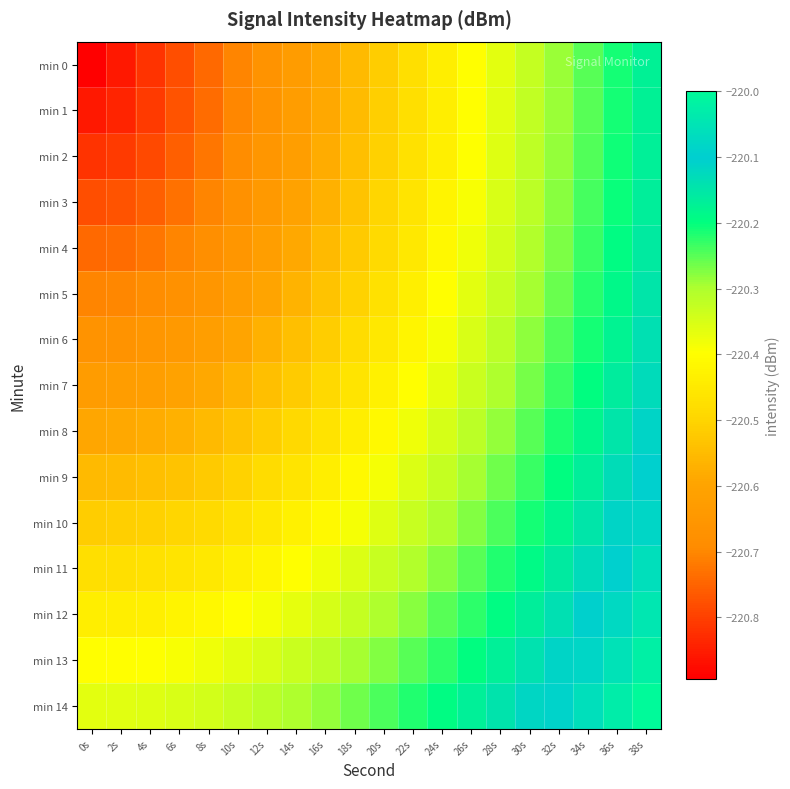

Which series has the largest range (max minus min)?

min 0